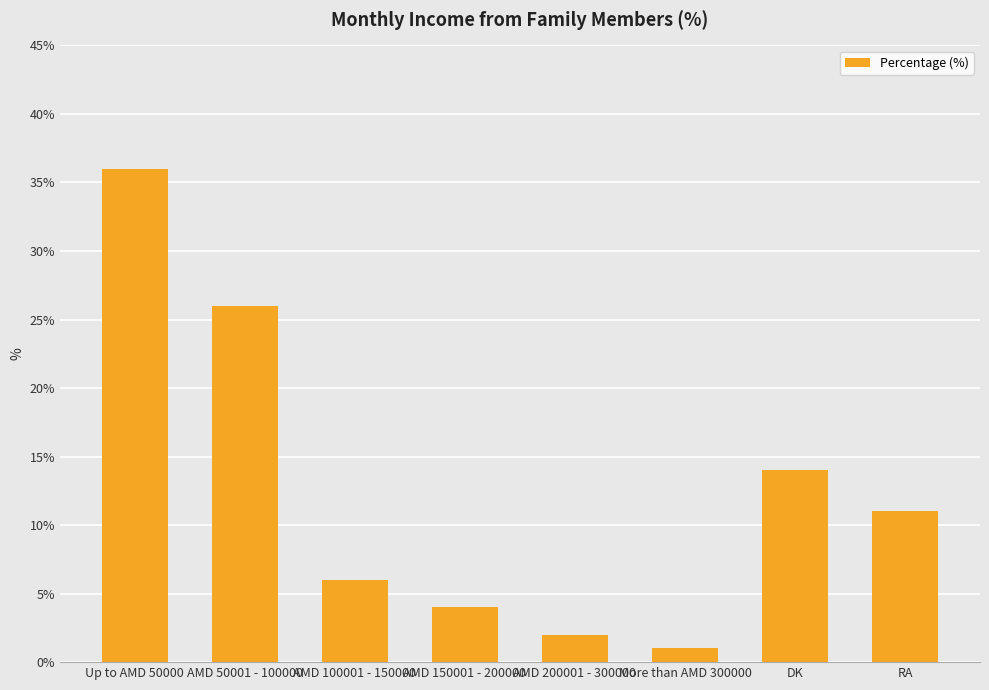

Which category has the lowest value across all series?

More than AMD 300000